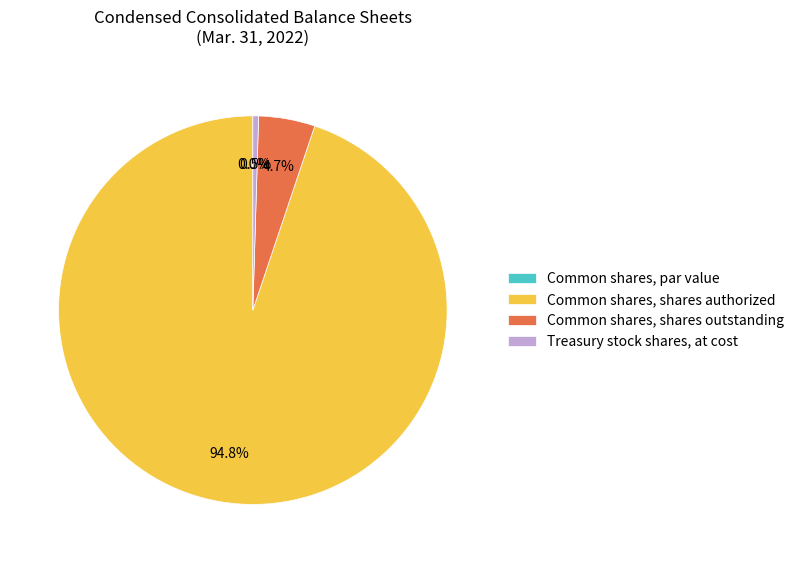

Count the number of slices in the pie.

4